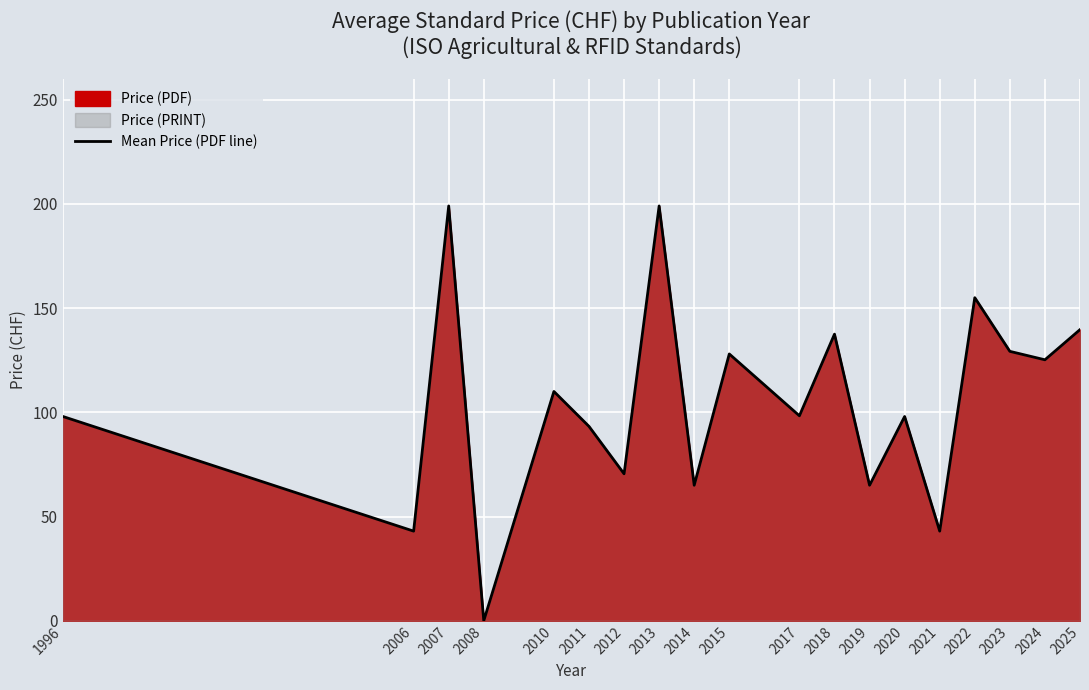

Which category has the highest value across all series?

2007